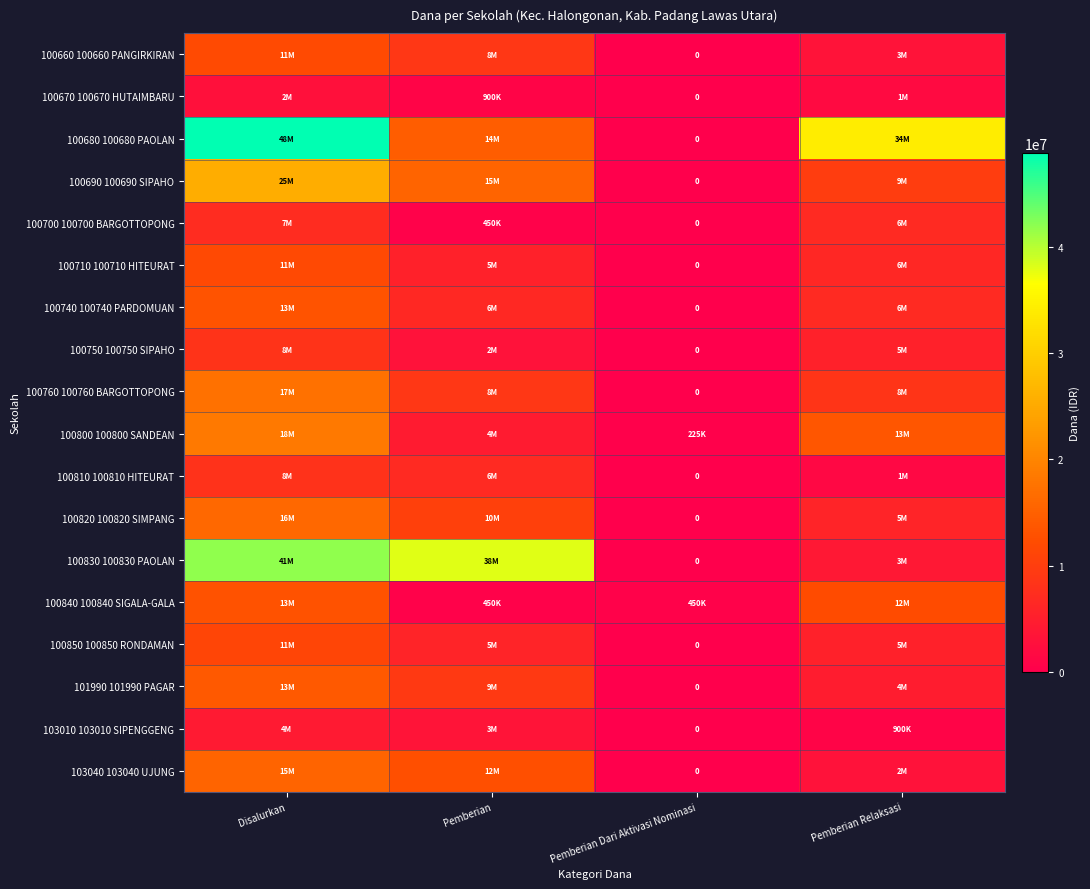

Which has a higher value, Disalurkan or Pemberian Relaksasi?

Disalurkan